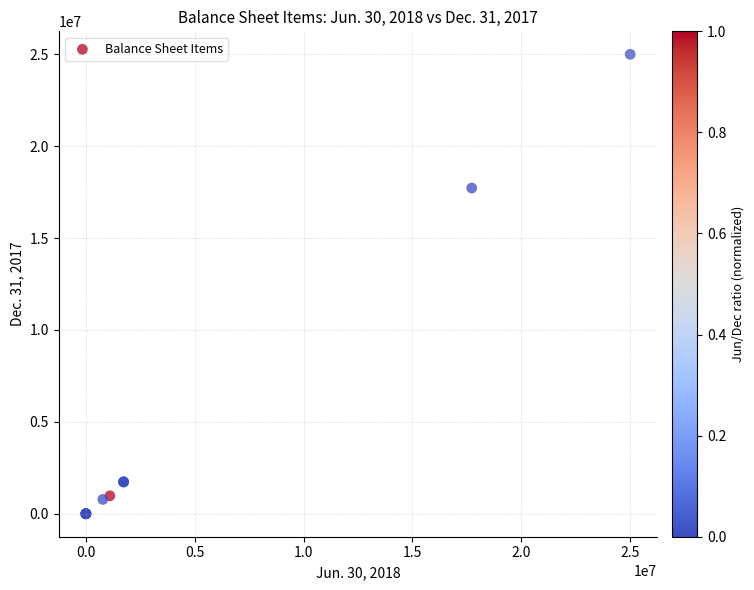

What Y value in the scatter plot is closest to 12500000?

17722825.0